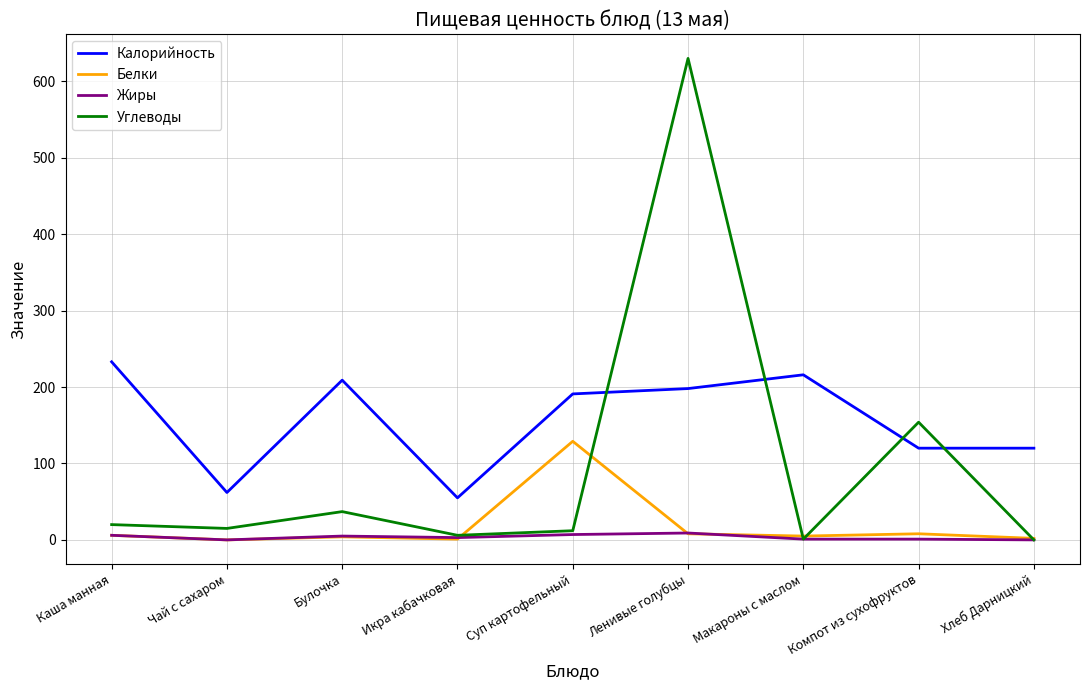

Which series has the largest total across all categories?

Калорийность